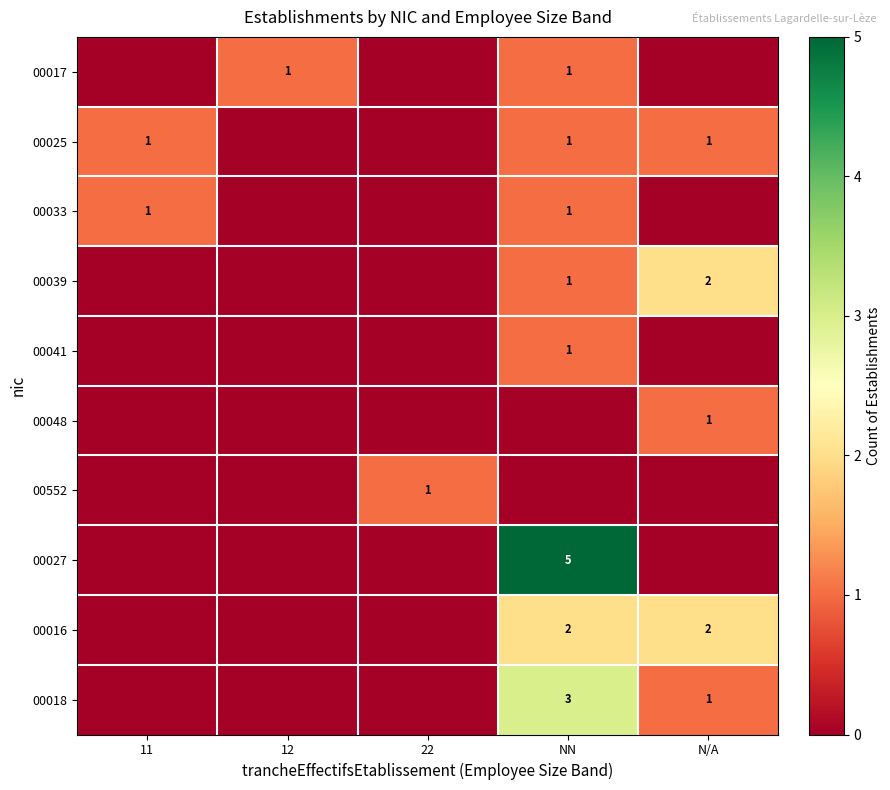

True or false: 00017 has a value of 2 at 12.

False